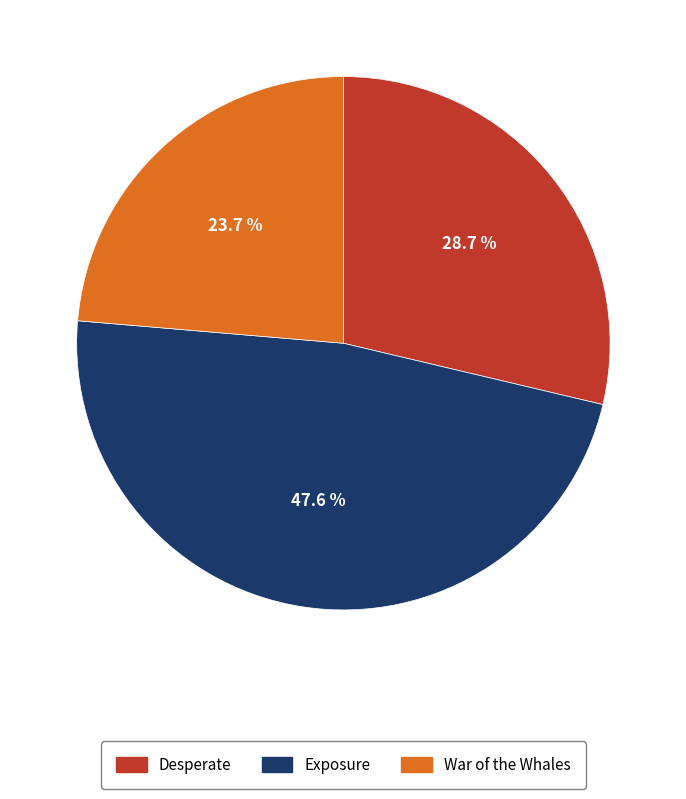

Approximately how many times larger is the value at Desperate compared to War of the Whales?

1.2